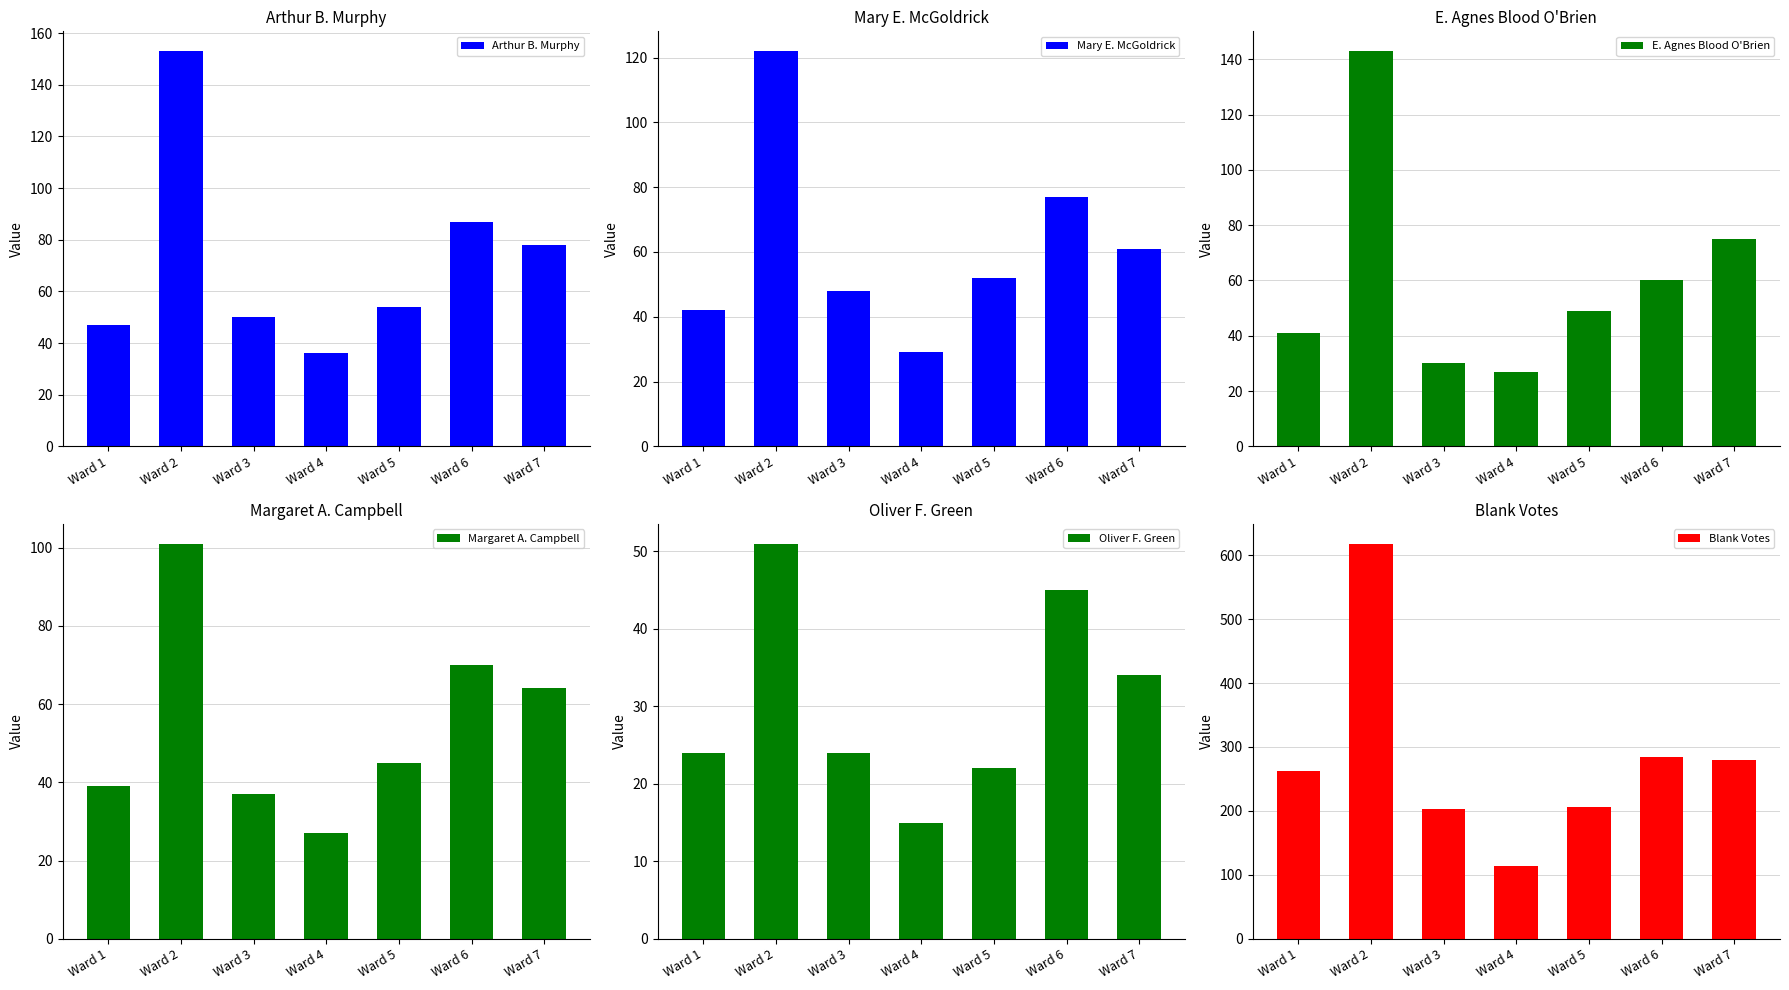

Are the bars grouped side by side (vs. stacked)?

Yes